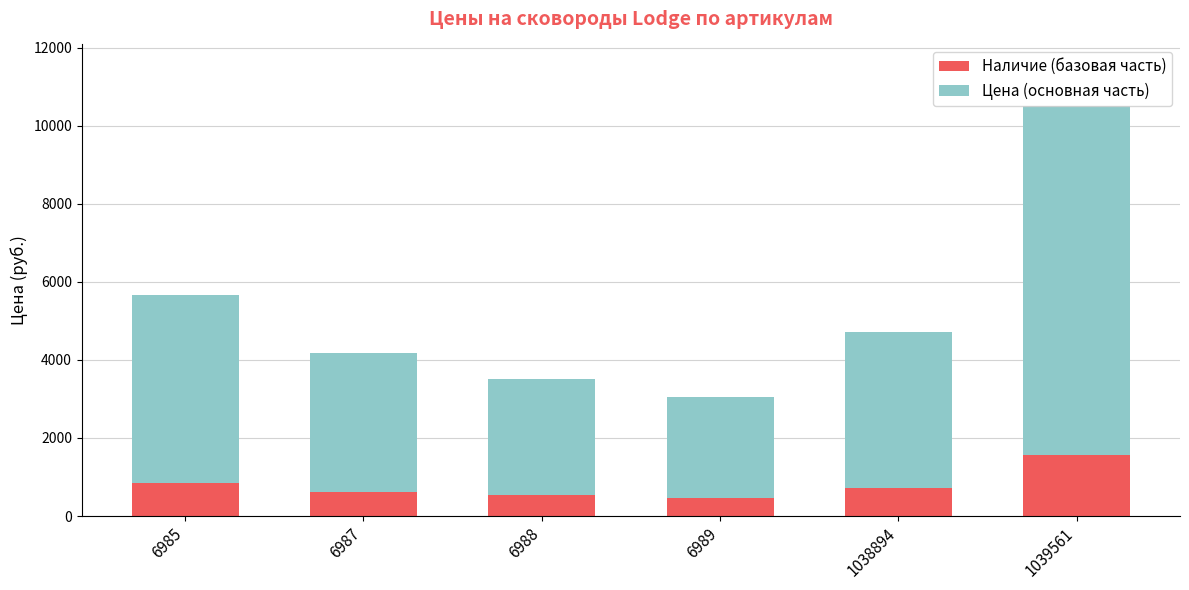

How many bars are there in total?

6